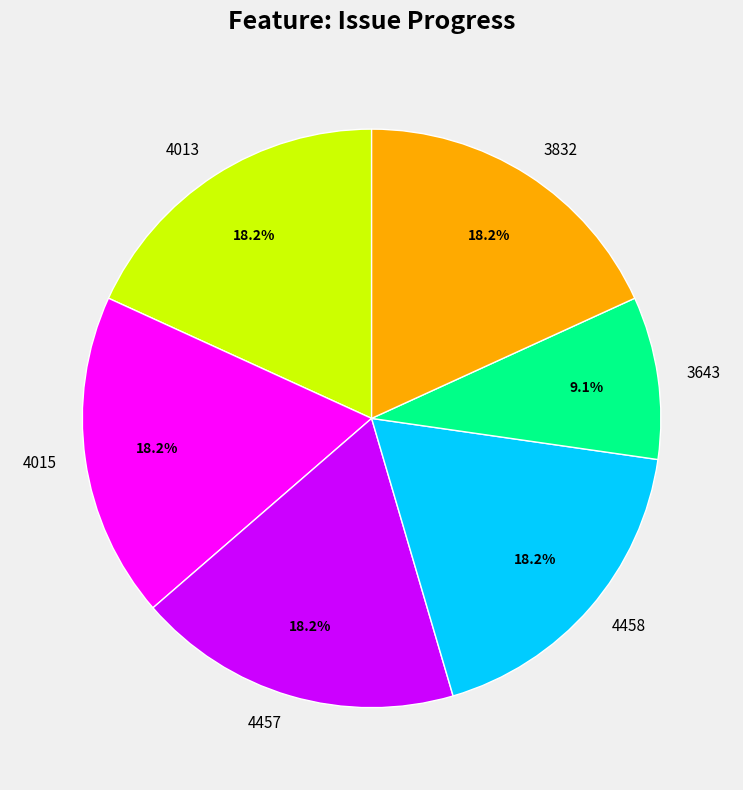

Is the sum of 4015 and 4457 greater than half?

No